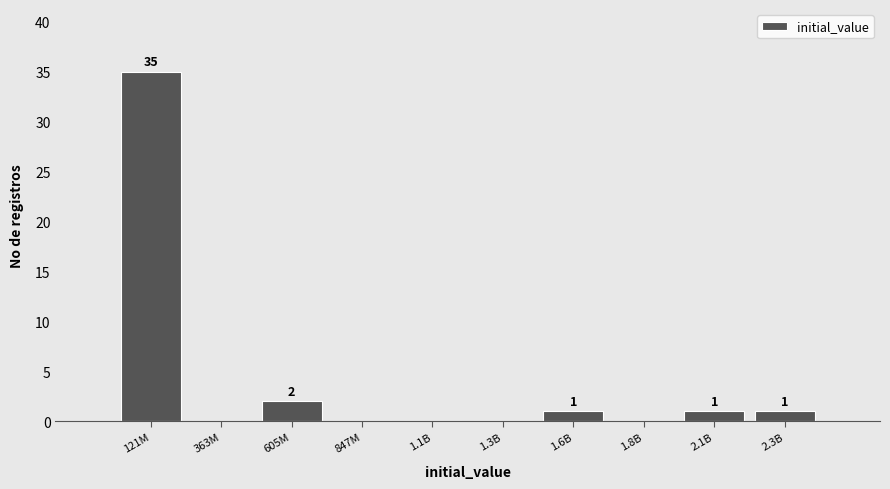

Reading left to right, transcribe all the data shown in this chart.

121M=35	363M=0	605M=2	847M=0	1.1B=0	1.3B=0	1.6B=1	1.8B=0	2.1B=1	2.3B=1